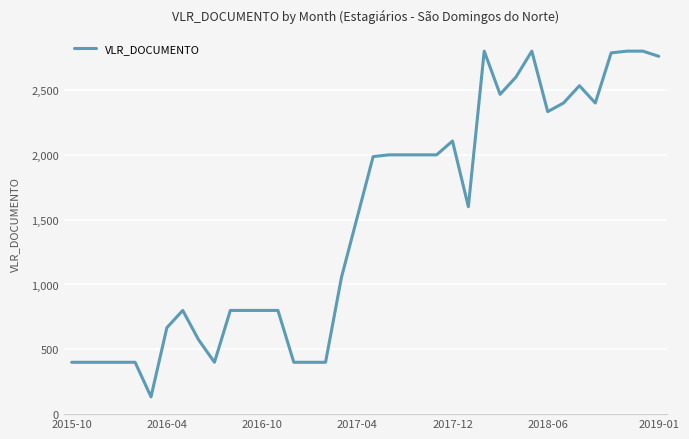

What is the average value?

1492.6